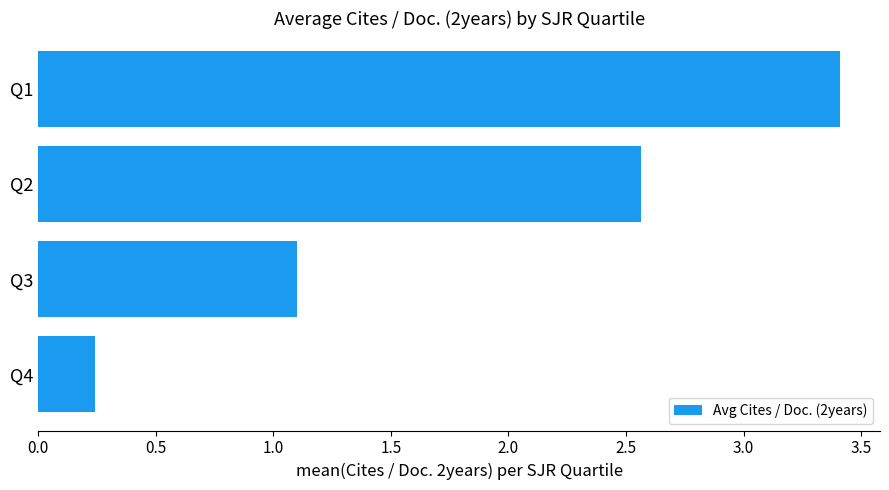

True or false: the data shows 3.4 at Q1.

True